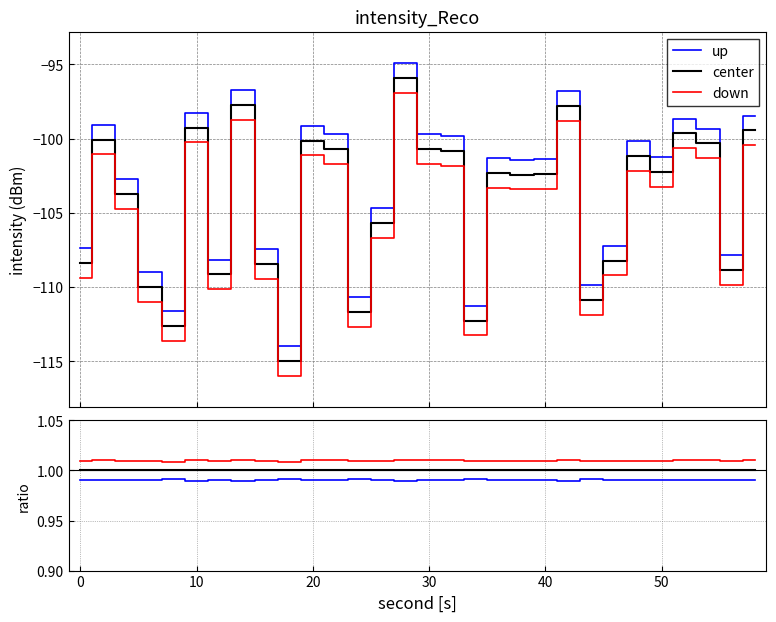

How many data points does each series have?

30